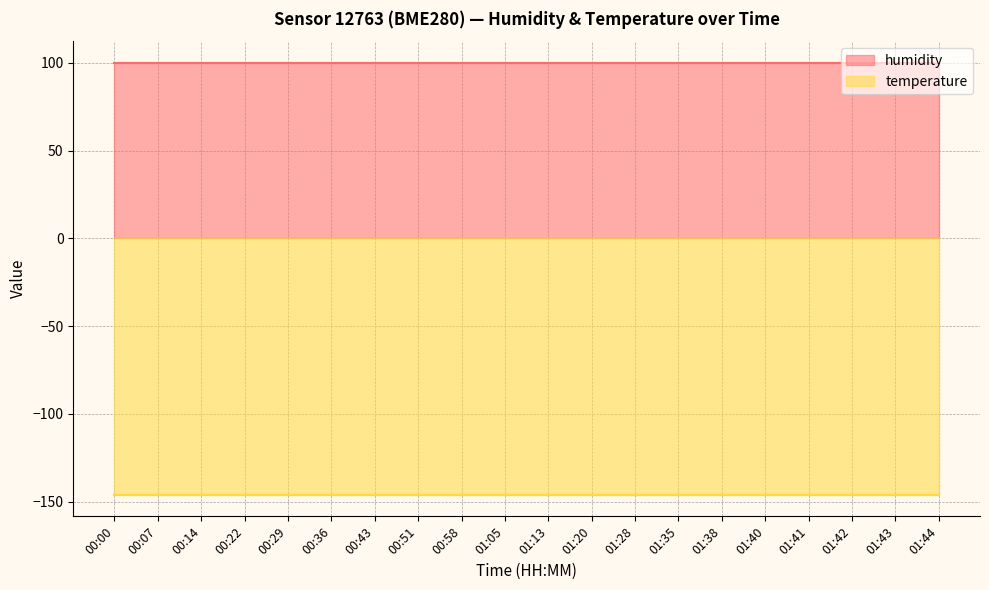

Where is humidity nearest to the value 100?

00:00